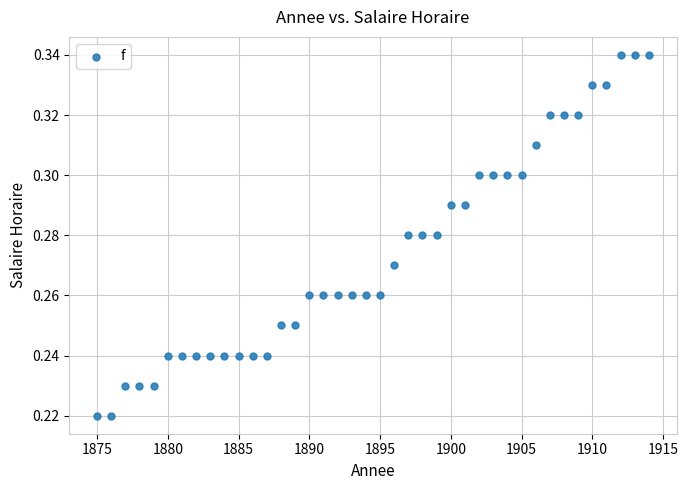

What is the range of X values (max minus min)?

39.0